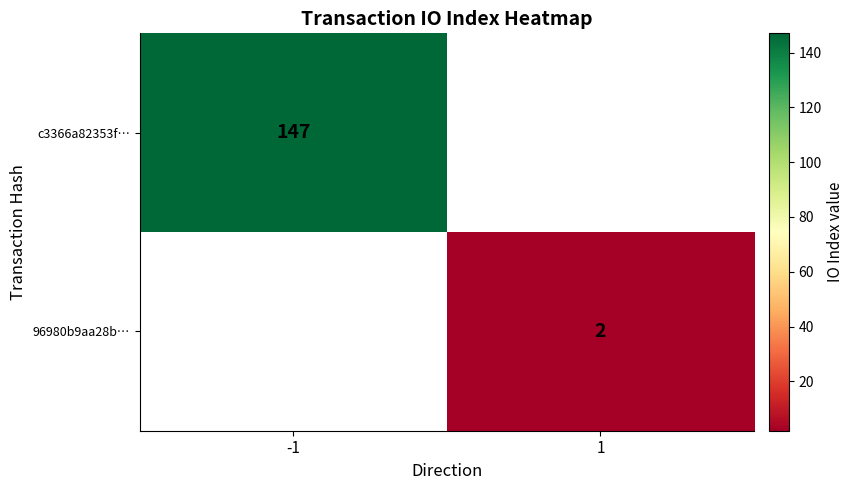

Which category has the lowest value across all series?

1